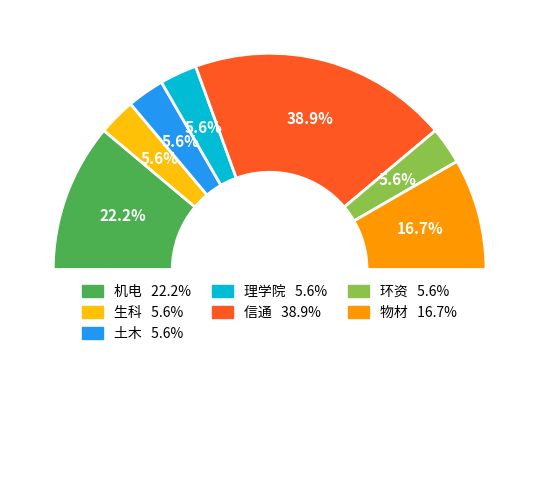

What percentage is NOT represented by 生科?

94.4%